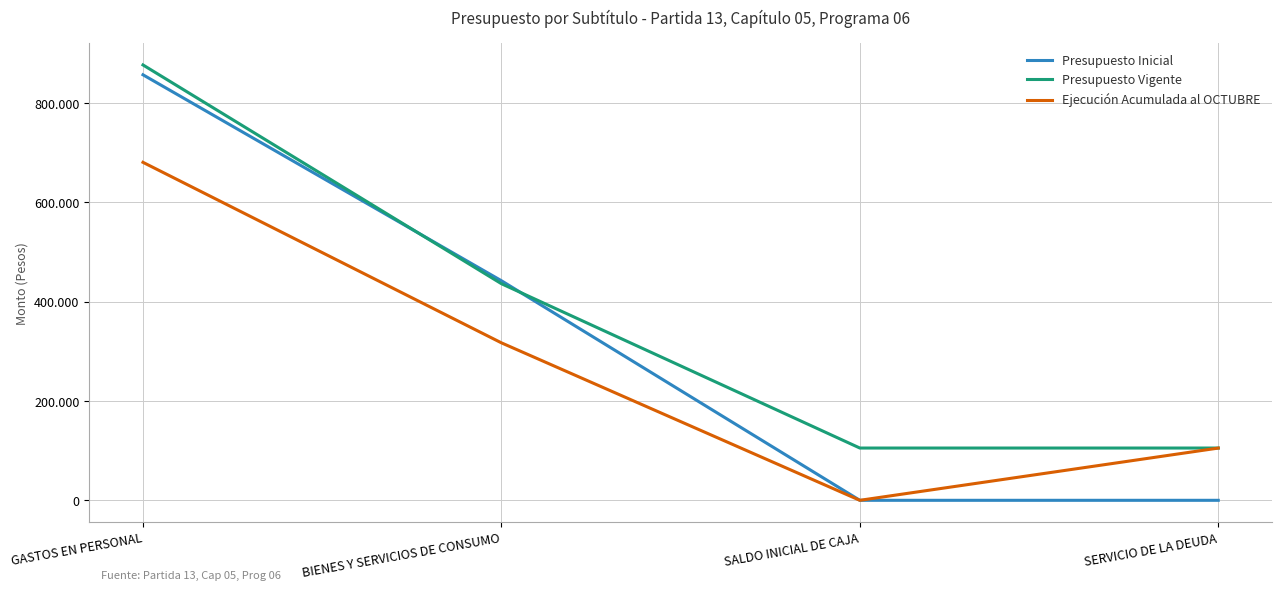

Does the chart display data point markers on the line(s)?

No